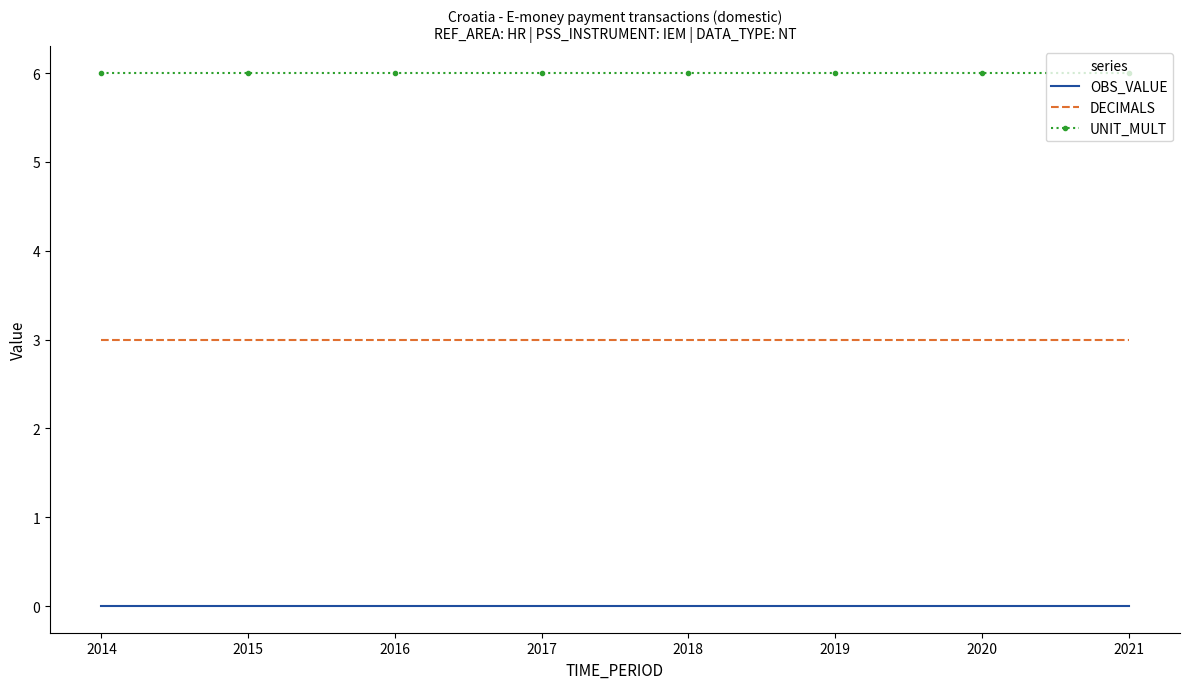

True or false: UNIT_MULT and DECIMALS cross at least once.

False